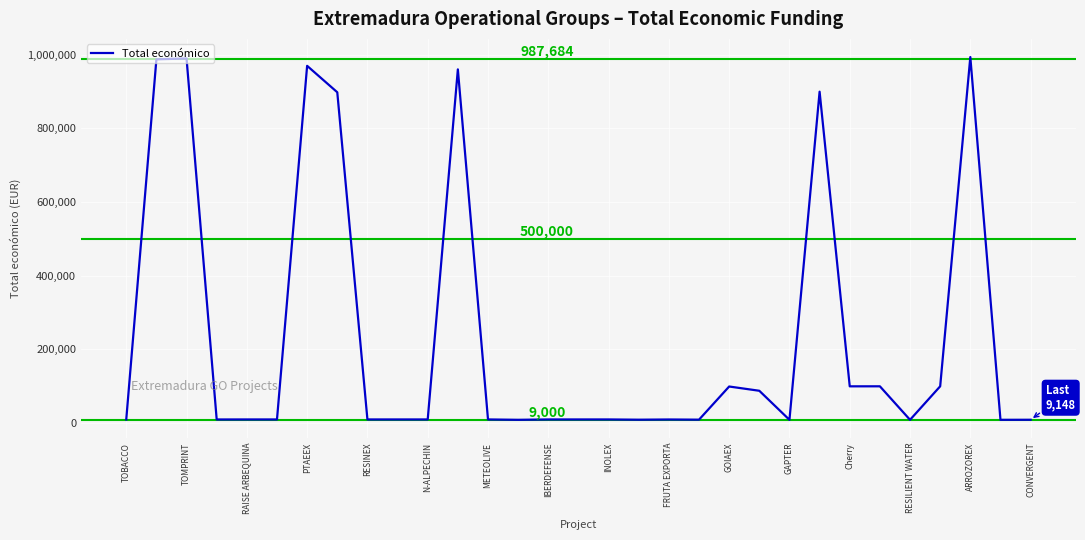

What is the maximum value shown in the chart?

993903